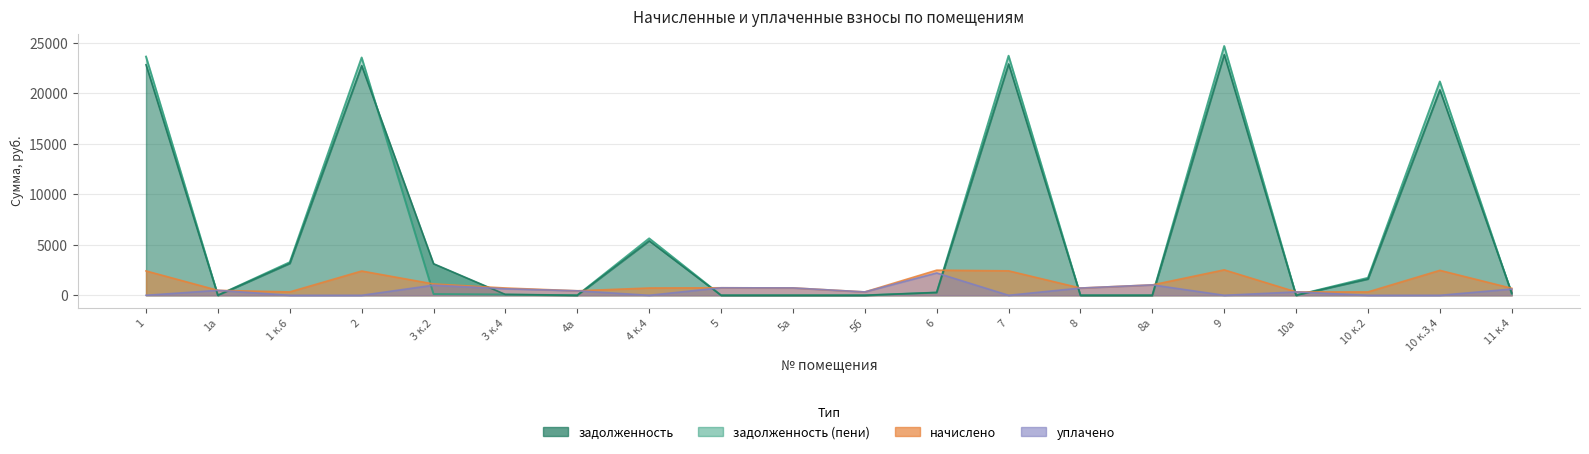

What is the difference between the начислено values at 11 к.4 and 1а?

204.9